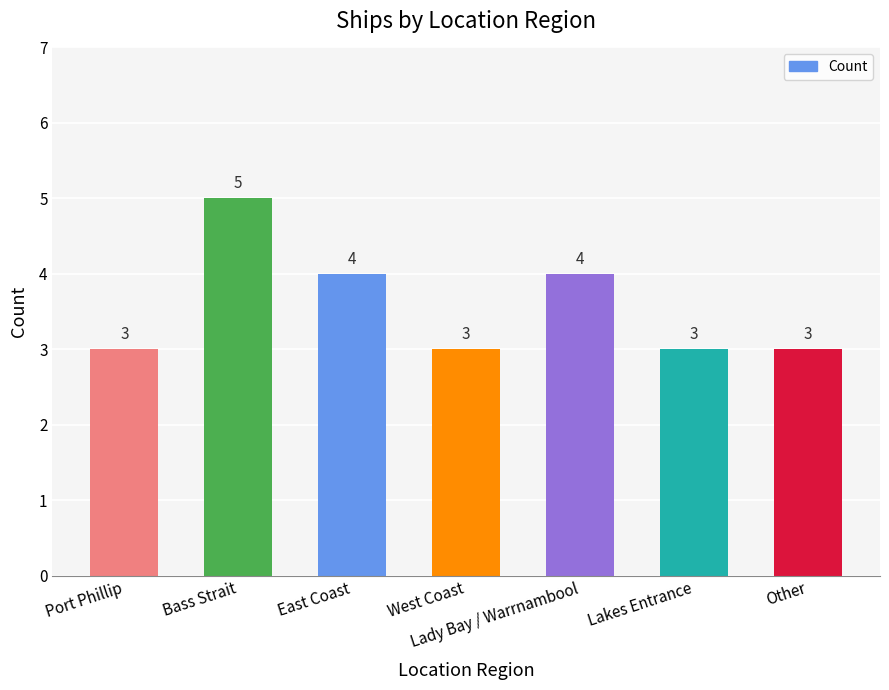

Which has a higher value, Other or Bass Strait?

Bass Strait